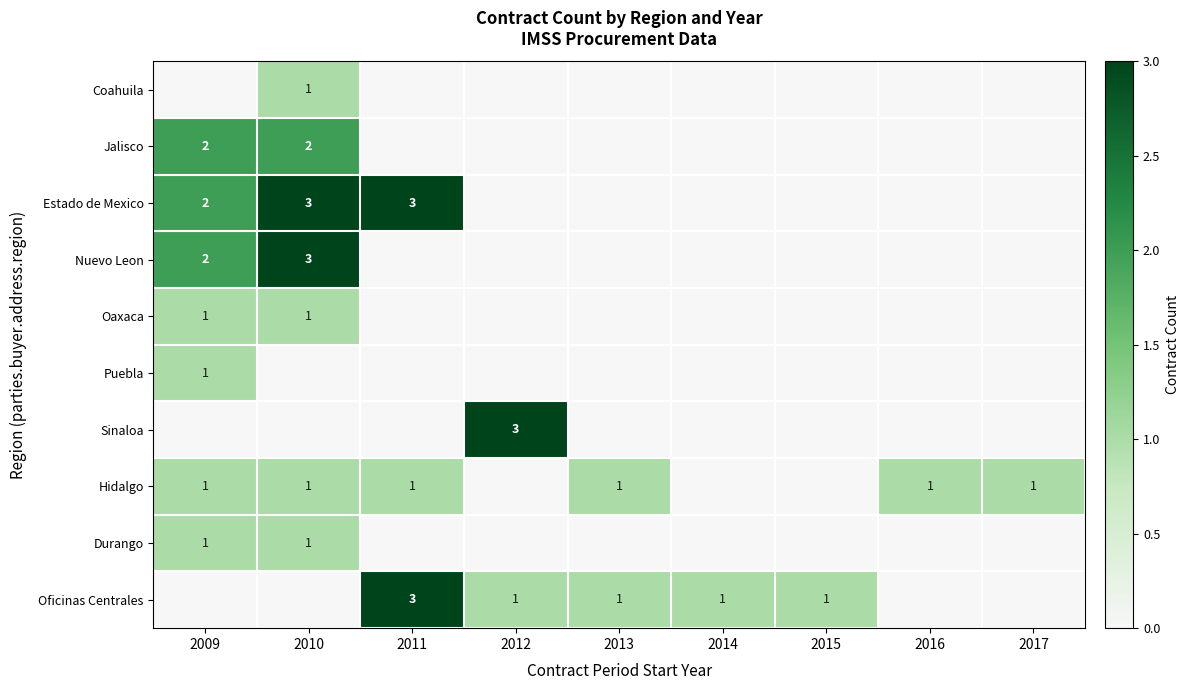

How many Durango values are between 0 and 1?

9